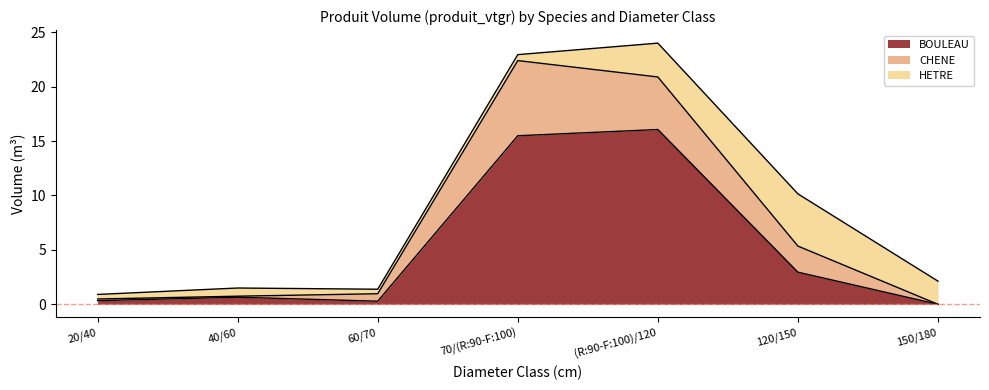

Does the chart have visible grid lines?

No